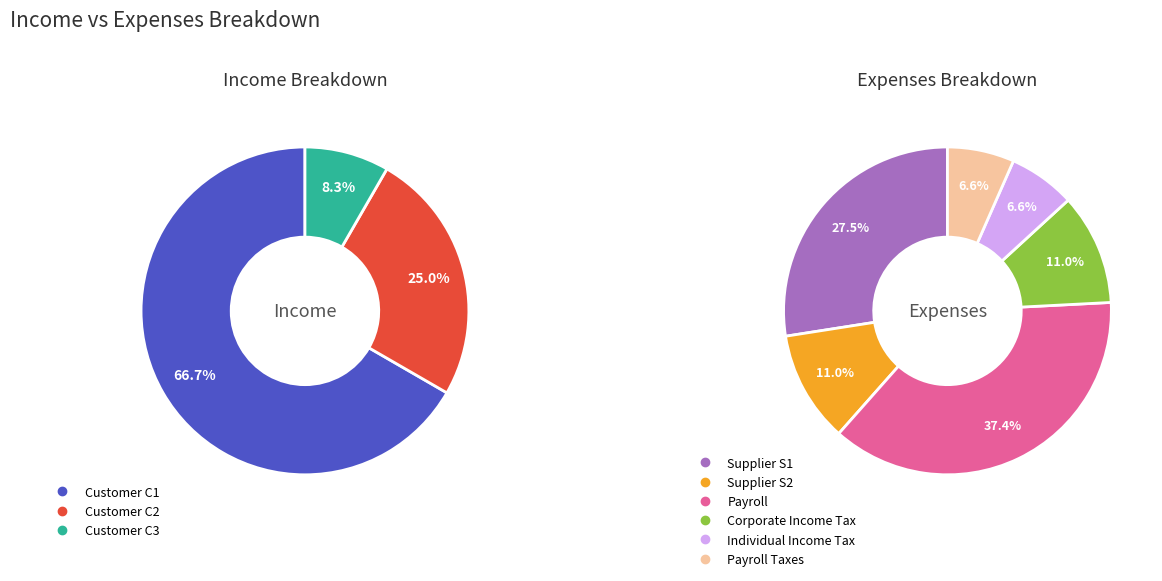

Is Individual Income Tax the majority of the pie?

No